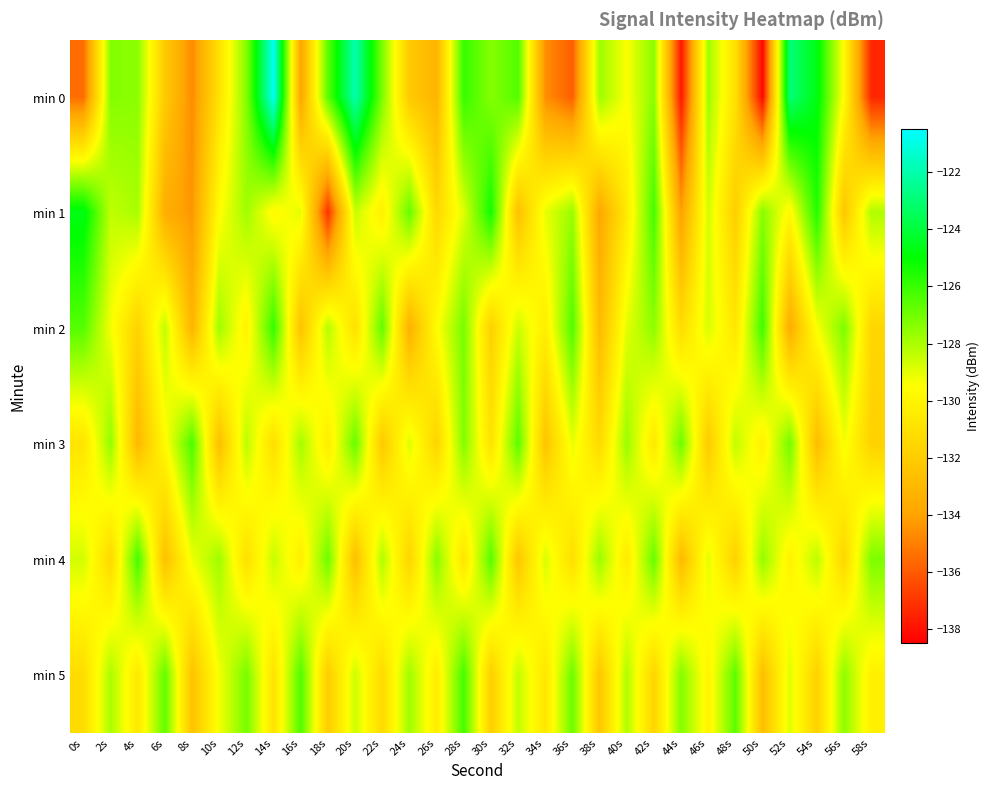

What is the total value across all series at 0s?

-777.4